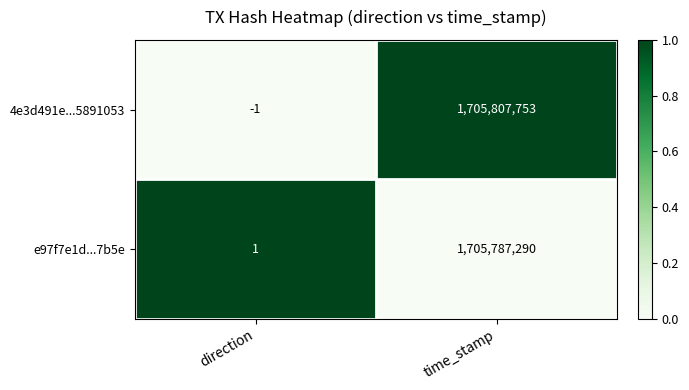

What is the sum of the 4e3d491e...5891053 values at direction and time_stamp?

1705807752